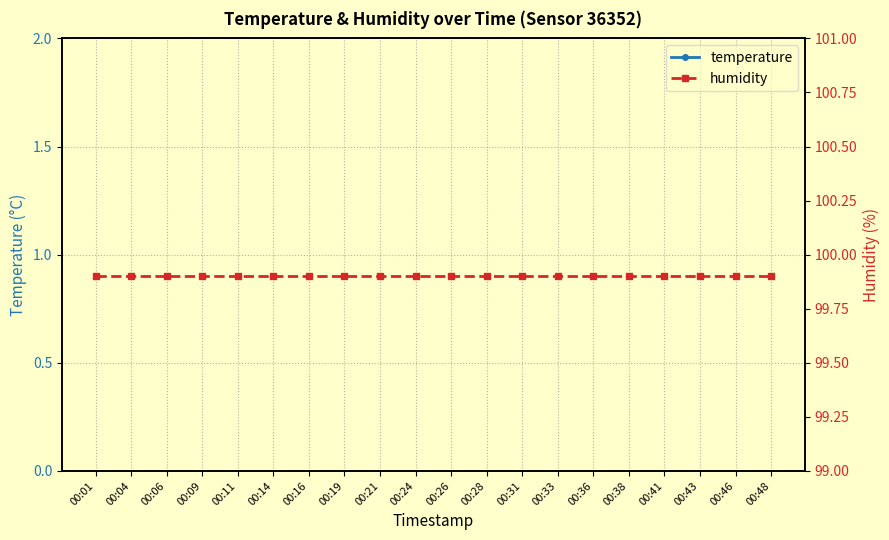

True or false: temperature and humidity intersect in this chart.

False